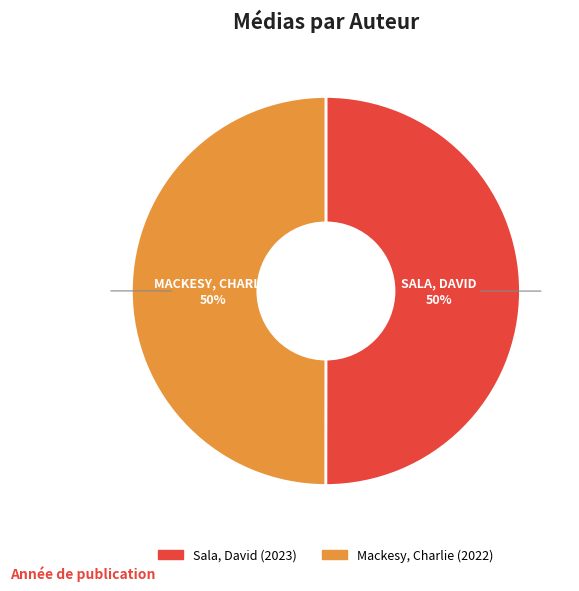

What is the ratio of the value at Mackesy, Charlie to the value at Sala, David?

1.0